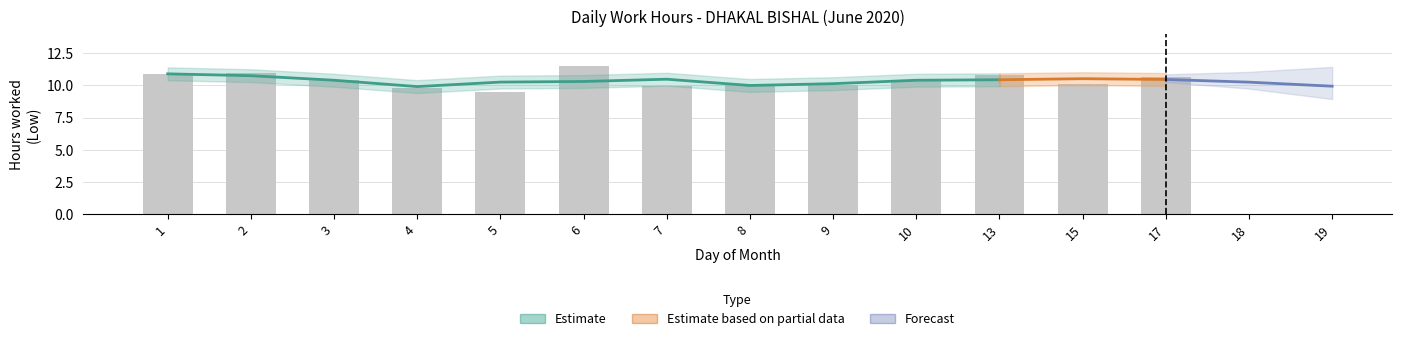

List the labels in order of value, smallest first.

5, 4, 7, 8, 9, 15, 10, 3, 17, 13, 1, 2, 6